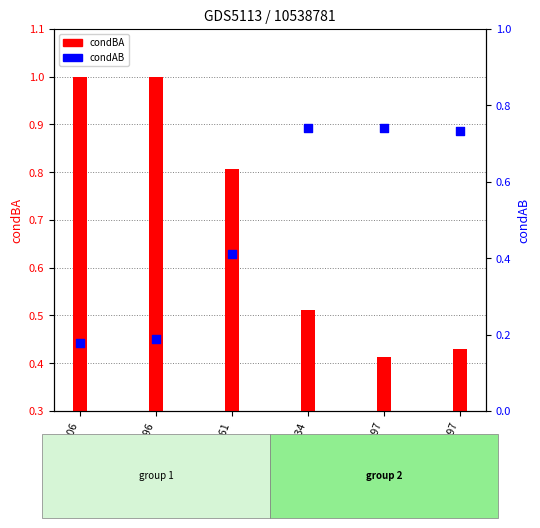

What is the change in value from supA=106 to supA=4934?

+0.6